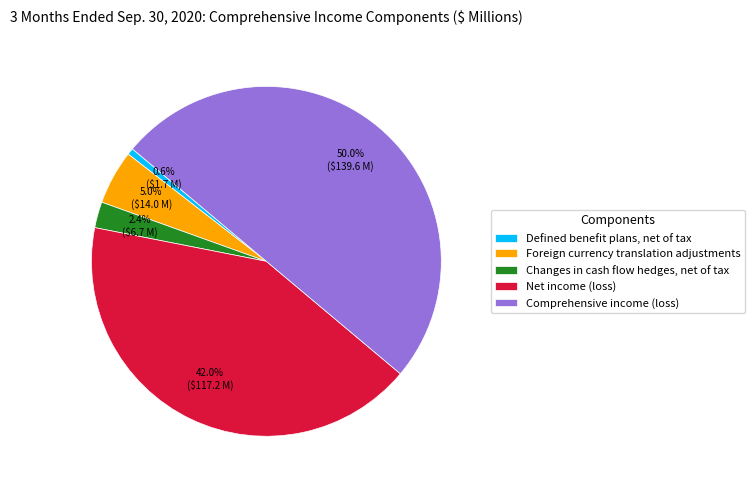

To the nearest percent, what is the difference between the Defined benefit plans, net of tax and Comprehensive income (loss) slice percentages?

49%